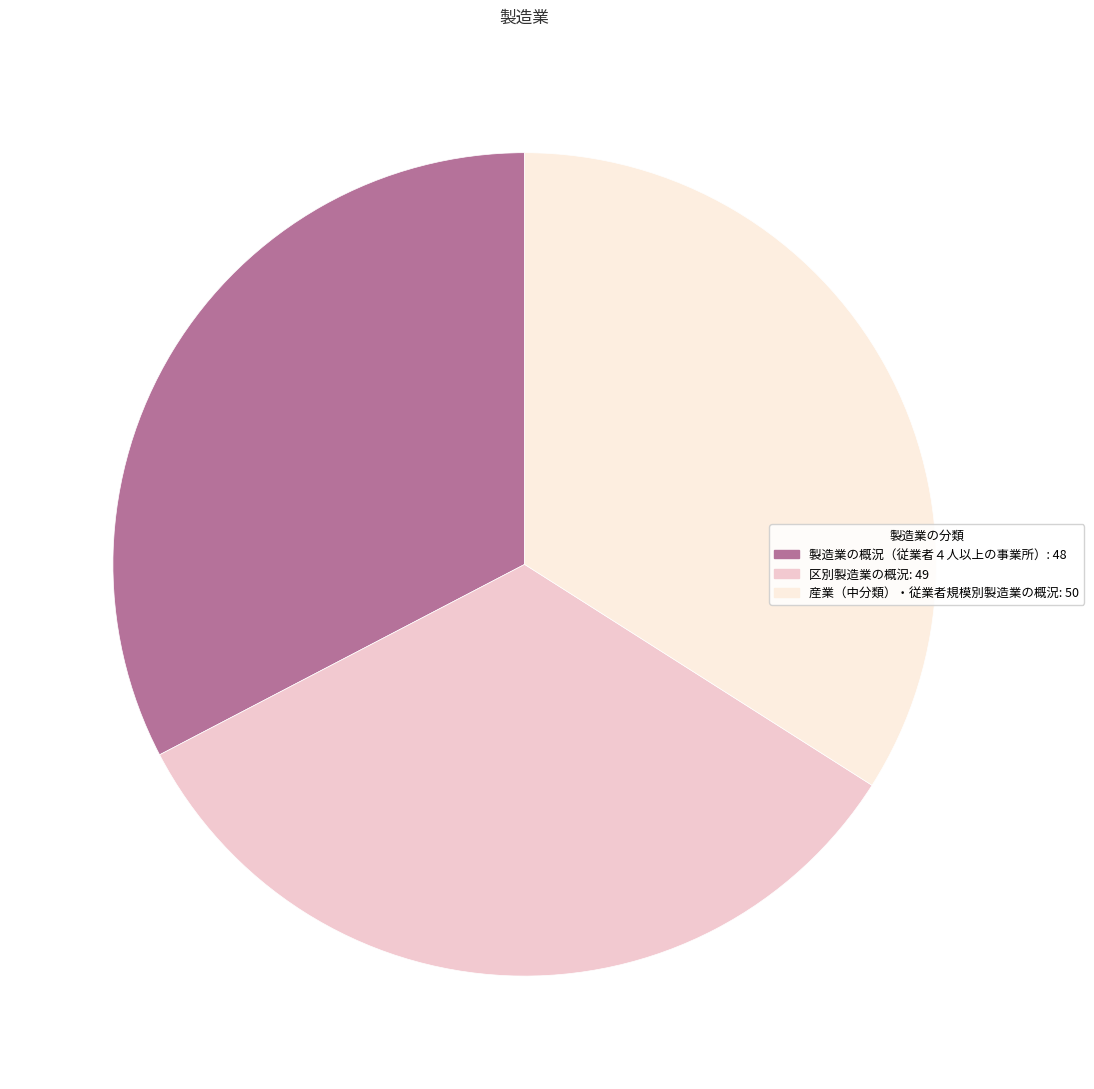

Is there a majority slice in this chart?

No